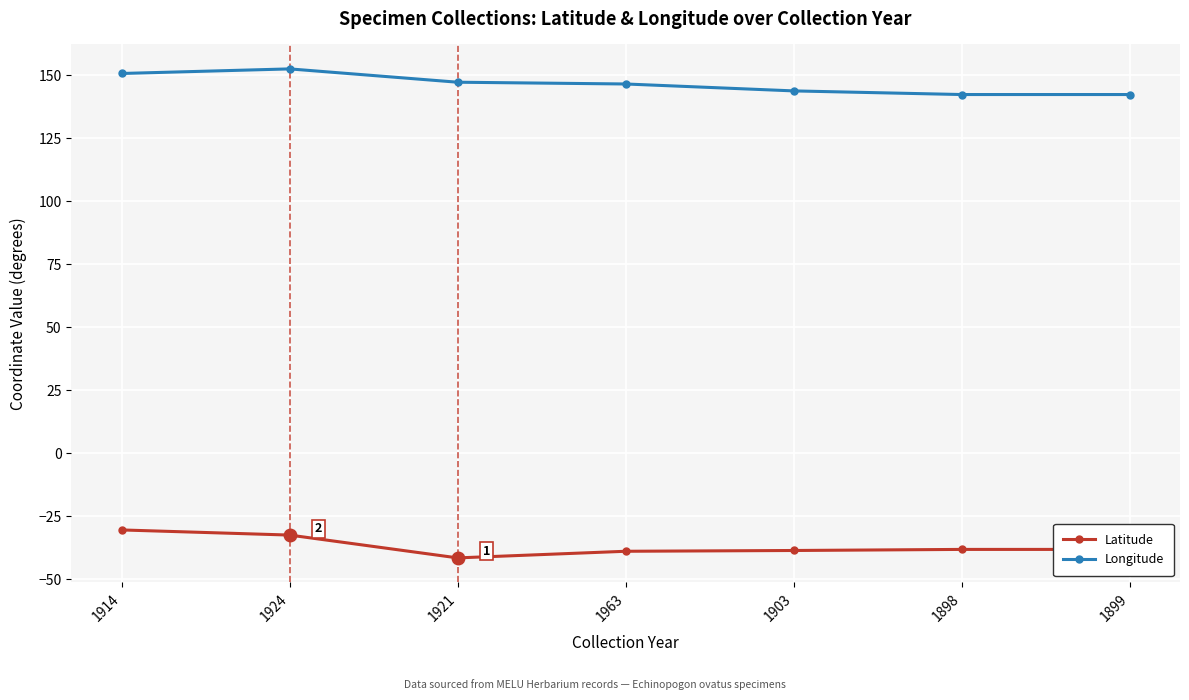

List the series in order of their overall mean, highest first.

Longitude, Latitude